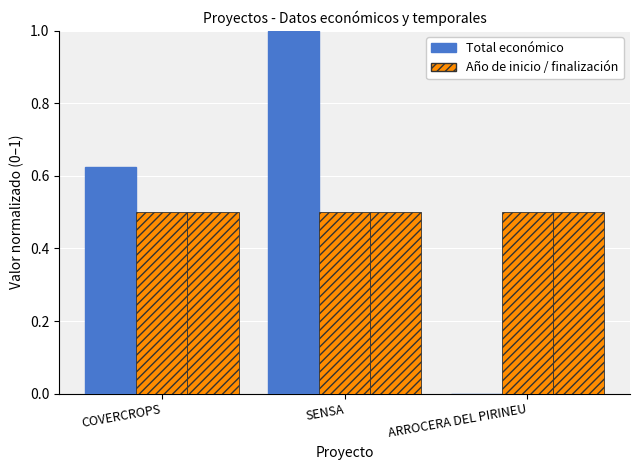

Does the chart contain stacked bars?

No